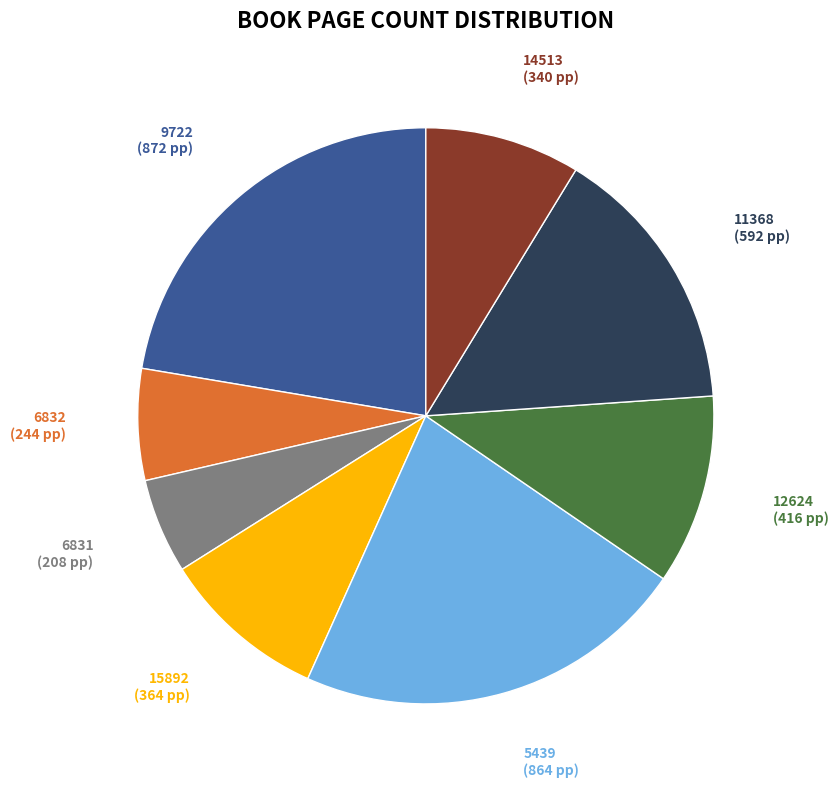

How many slices are in this pie chart?

8